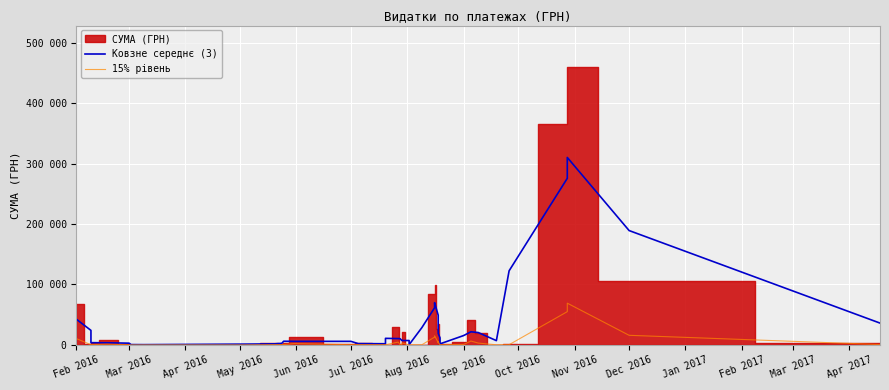

True or false: Ковзне середнє (3) and 15% рівень cross at least once.

False